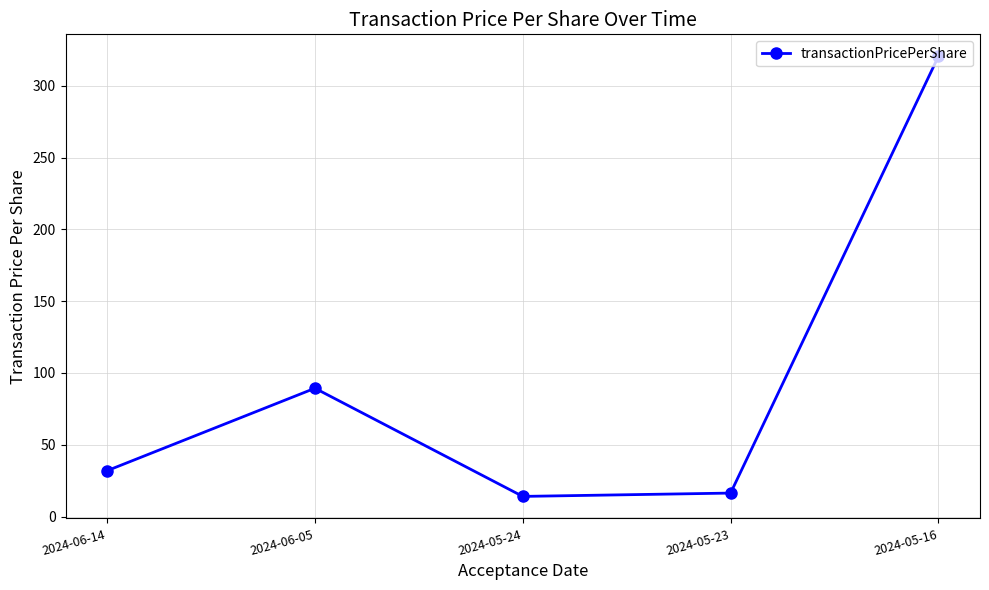

What is the value of the 4th point from the left?

16.3